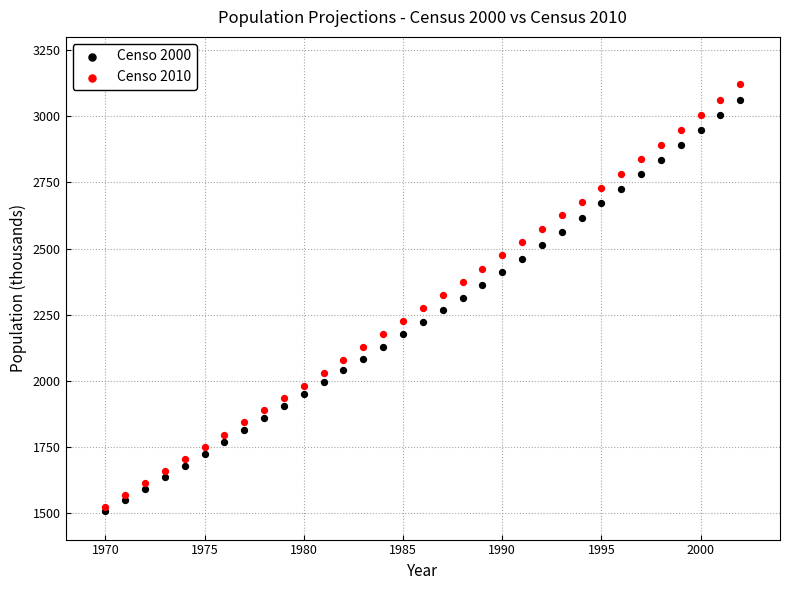

Which series reaches the maximum Y coordinate?

Censo 2010